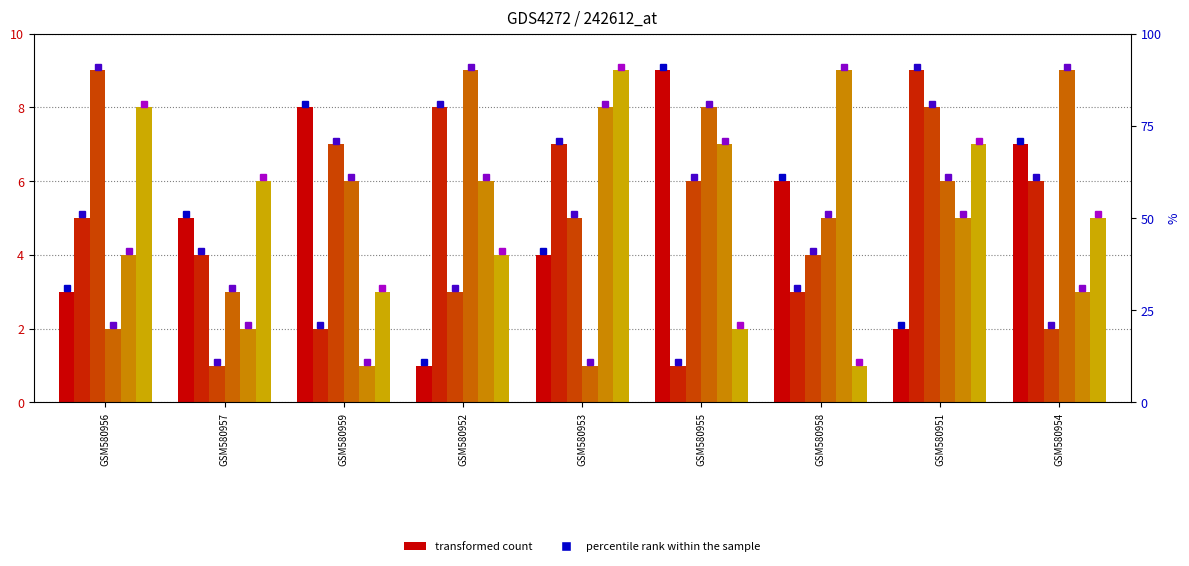

What is the sum of the col_4 values at GSM580954 and GSM580955?

7